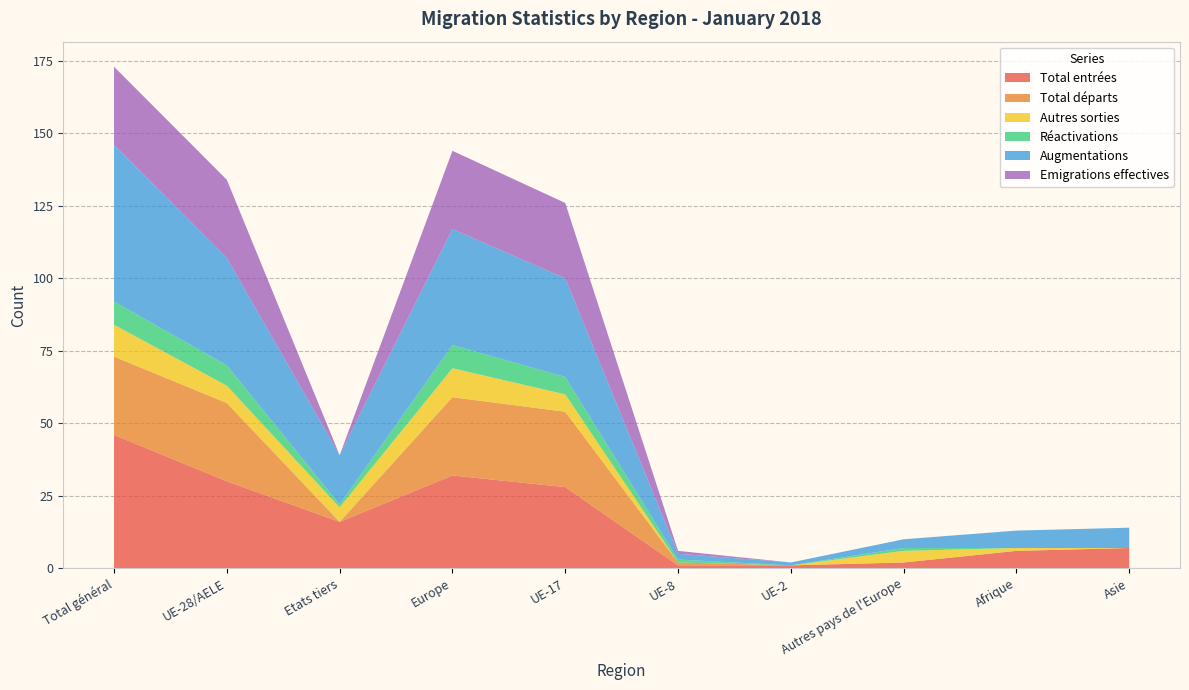

Reading left to right, list all the values displayed in this chart.

Total entrées: 46	30	16	32	28	1	1	2	6	7
Total départs: 27	27	0	27	26	1	0	0	0	0
Autres sorties: 11	6	5	10	6	0	0	4	1	0
Réactivations: 8	7	1	8	6	1	0	1	0	0
Augmentations: 54	37	17	40	34	2	1	3	6	7
Emigrations effectives: 27	27	0	27	26	1	0	0	0	0